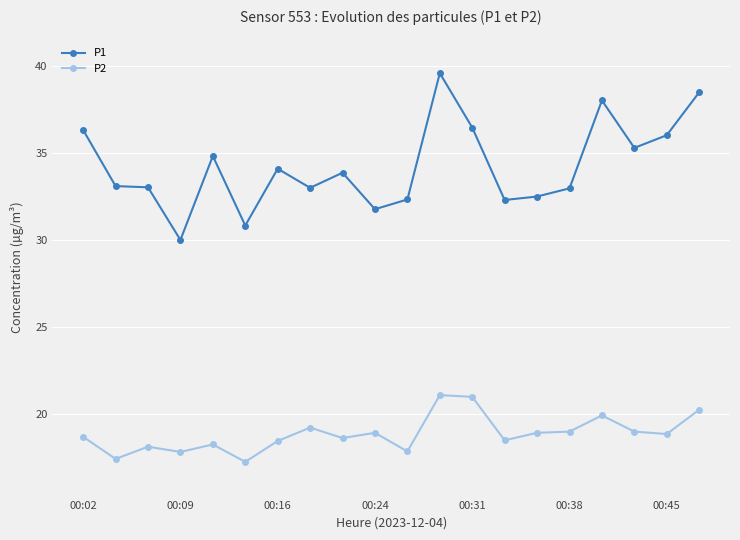

Which series has the largest range (max minus min)?

P1